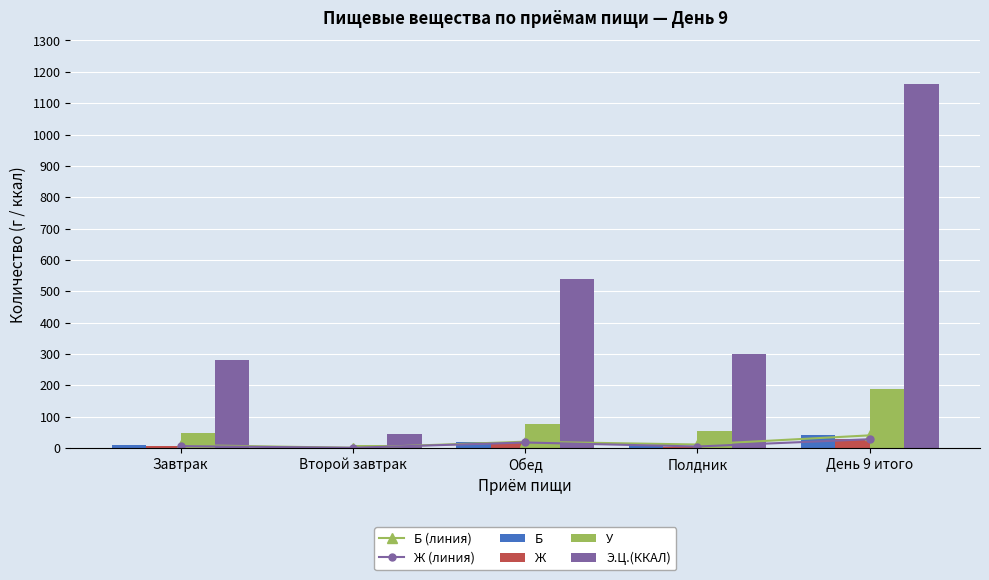

At which category is the sum across all series the highest?

День 9 итого